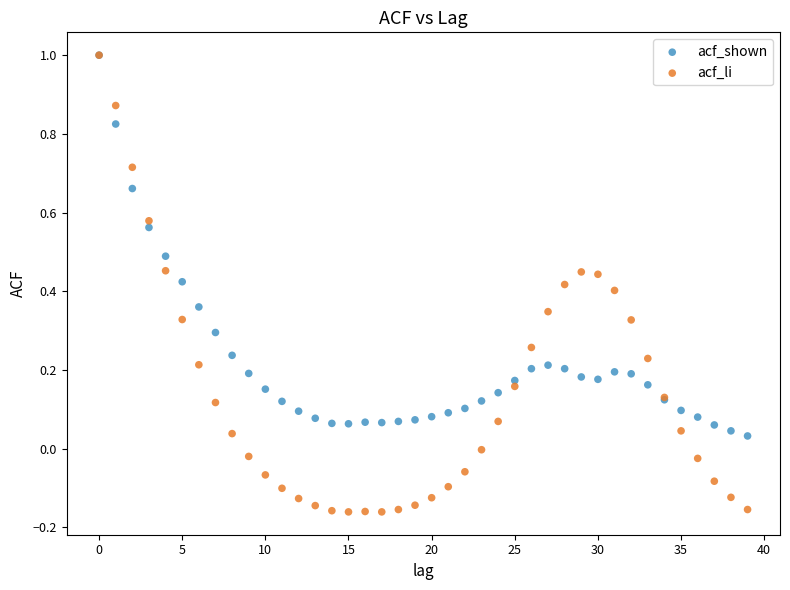

What are all the series names shown in the legend?

acf_shown, acf_li